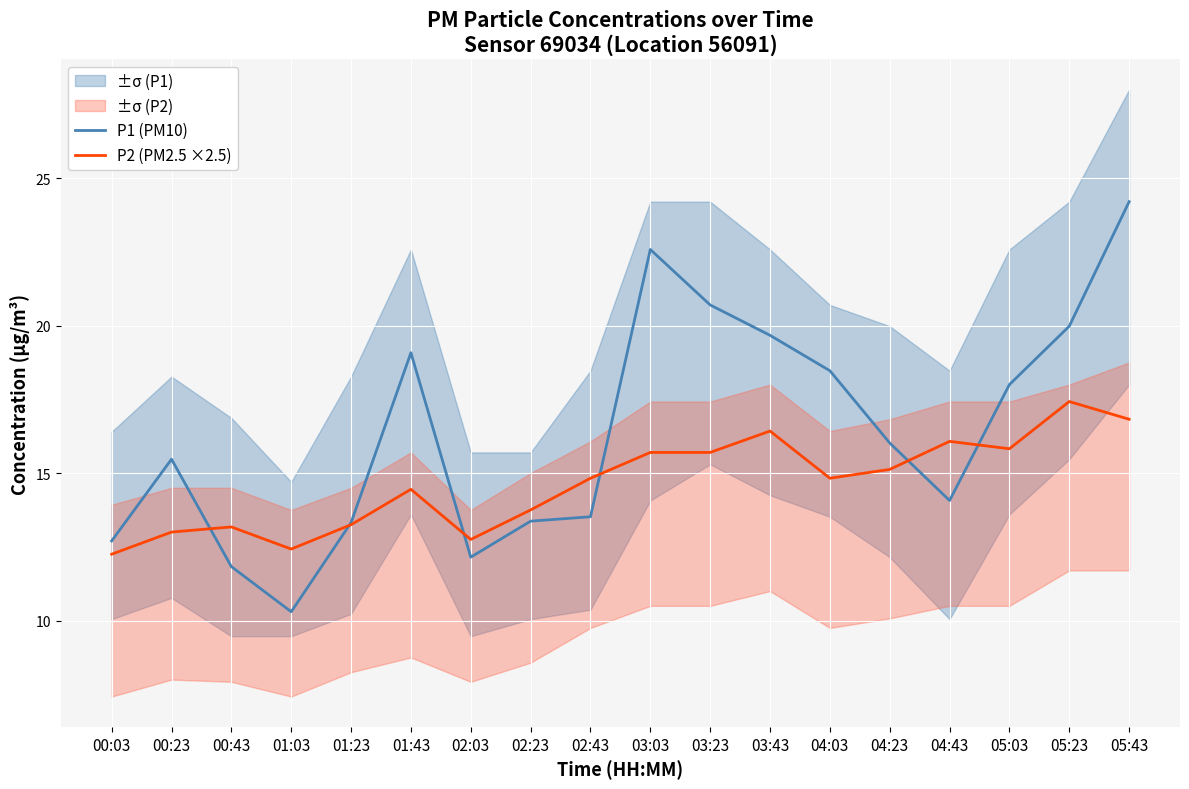

Read the P2 (PM2.5 ×2.5) value at 05:23.

17.4